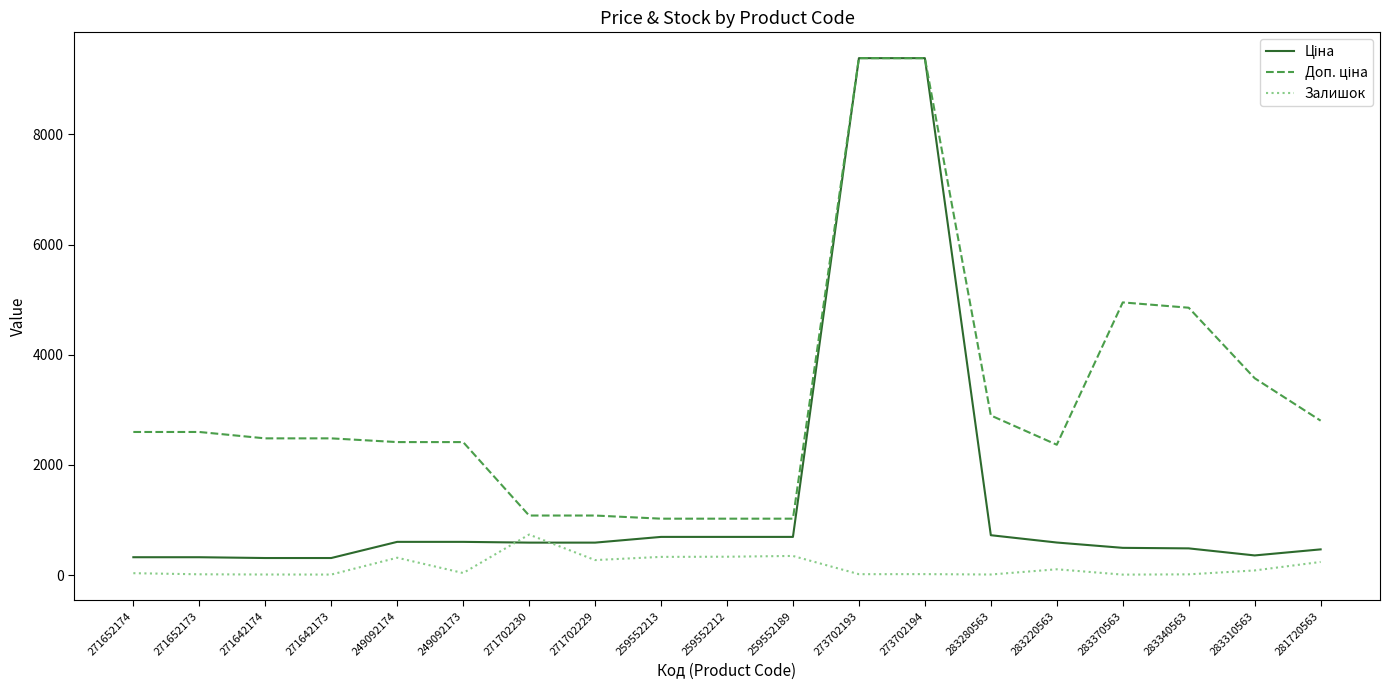

True or false: Залишок has a value of 239.0 at 281720563.

True